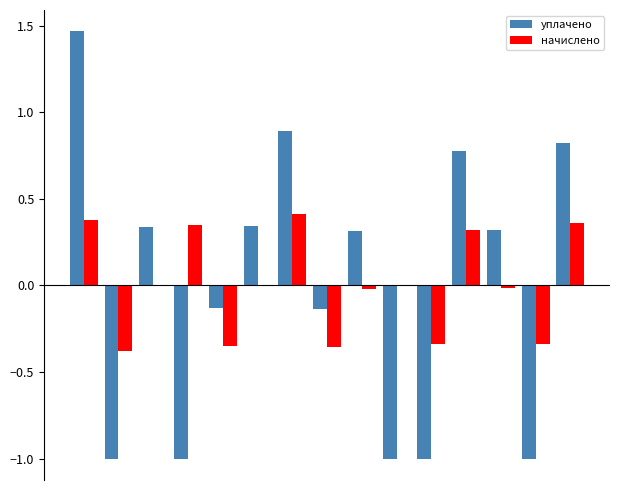

Reading left to right, extract all data points from this chart.

уплачено: 1.5	-1.0	0.3	-1.0	-0.1	0.3	0.9	-0.1	0.3	-1.0	-1.0	0.8	0.3	-1.0	0.8
начислено: 0.4	-0.4	-0.0	0.3	-0.4	-0.0	0.4	-0.4	-0.0	-0.0	-0.3	0.3	-0.0	-0.3	0.4